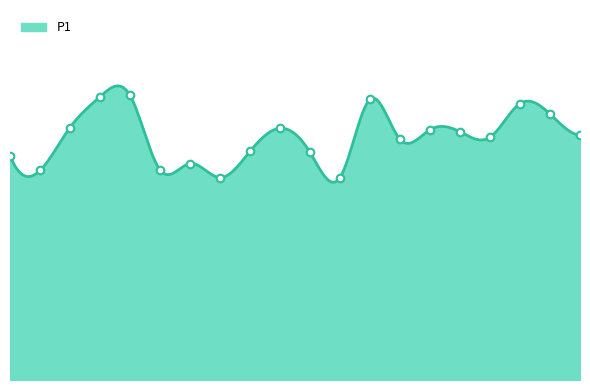

What is the ratio of the value at 00:26 to the value at 00:11?

0.8